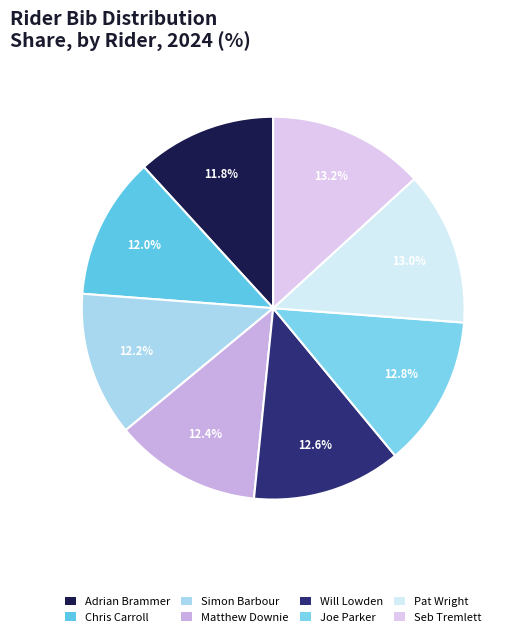

Is the sum of Simon Barbour and Joe Parker greater than half?

No